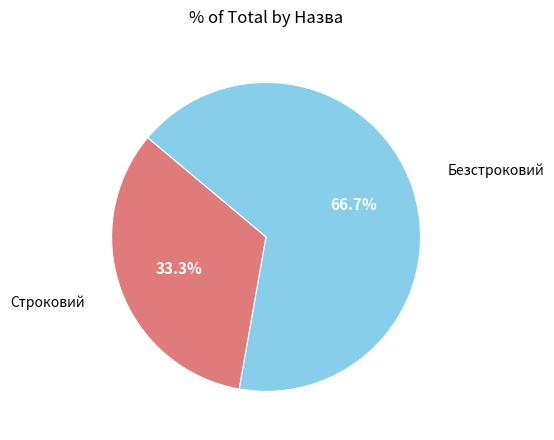

Does any single category account for the majority?

Yes